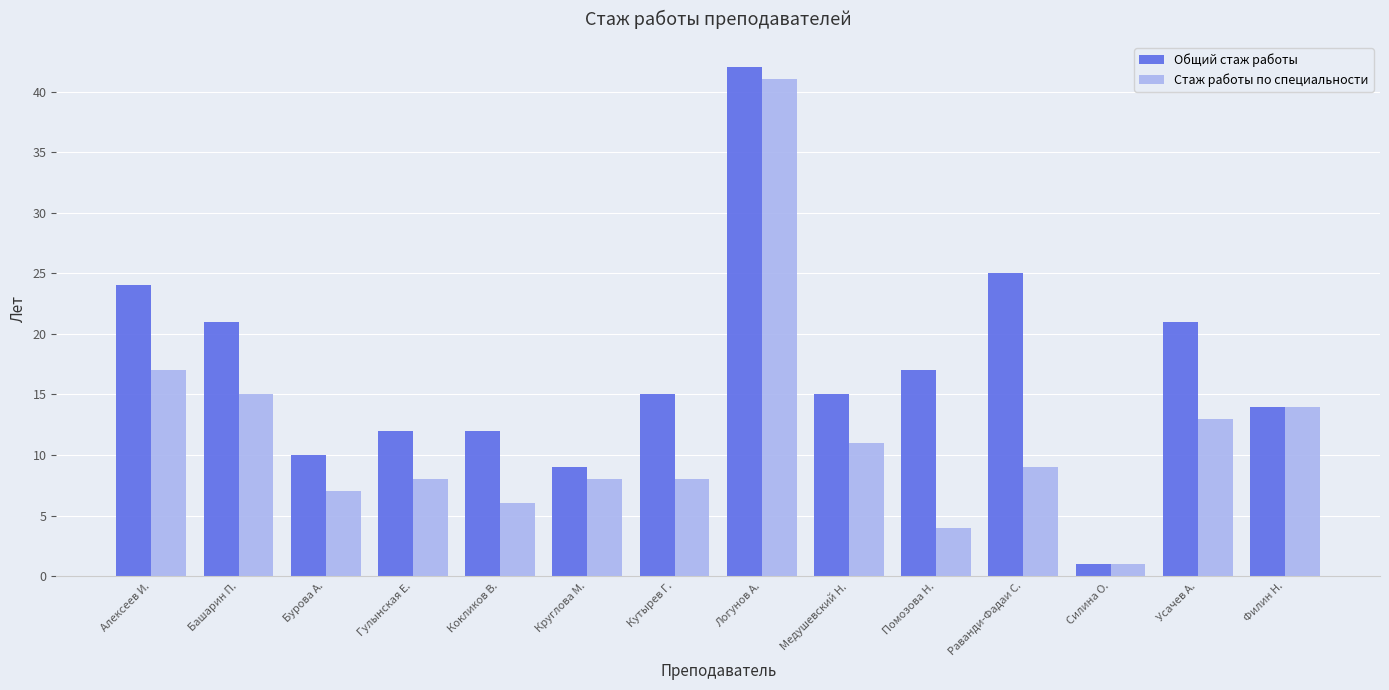

What is the difference between the Стаж работы по специальности values at Логунов А. and Бурова А.?

34